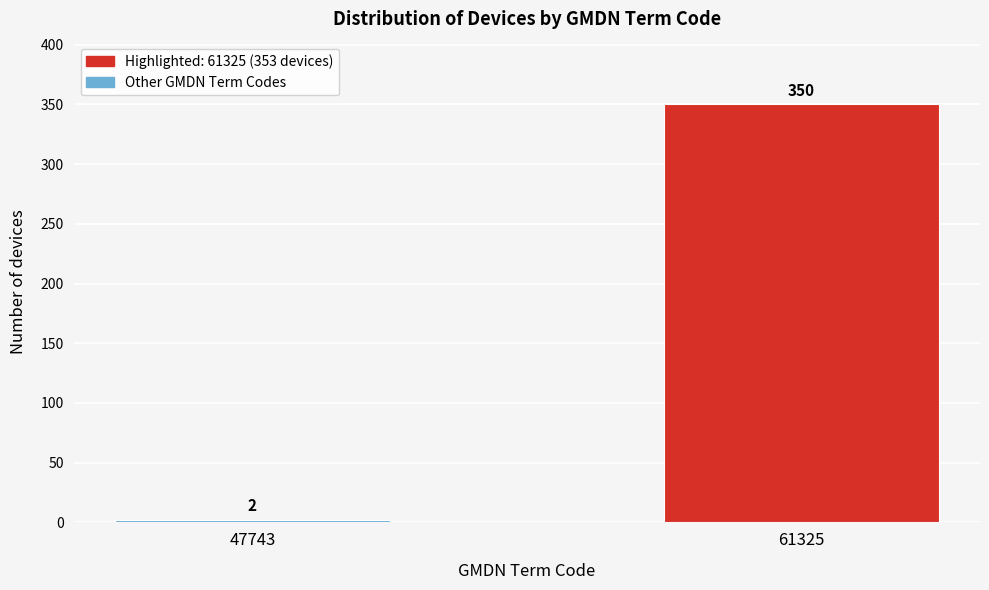

Reading left to right, list all the values displayed in this chart.

47743=2	61325=350